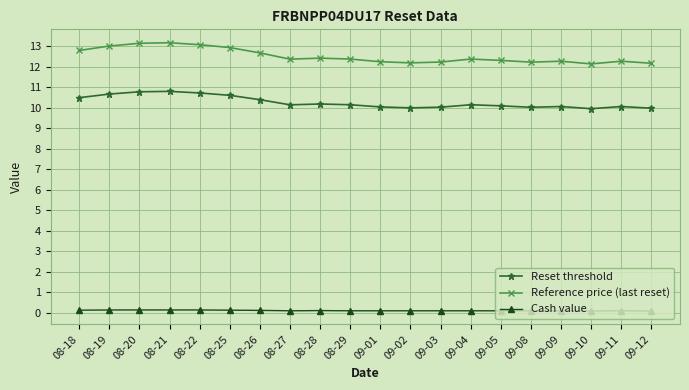

Rank the series by their average value, from highest to lowest.

Reference price (last reset), Reset threshold, Cash value